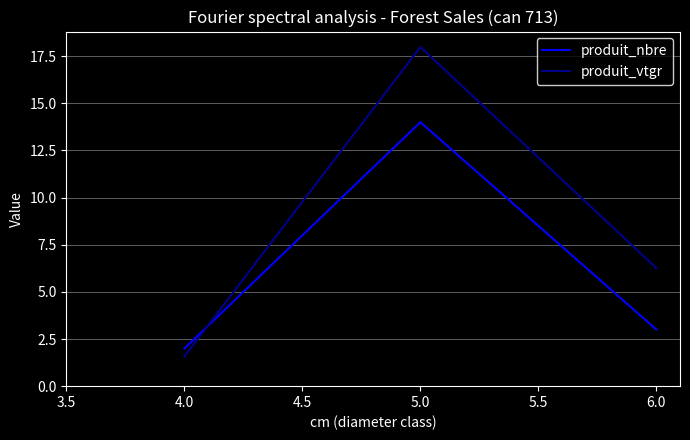

How many lines are shown in the chart?

2